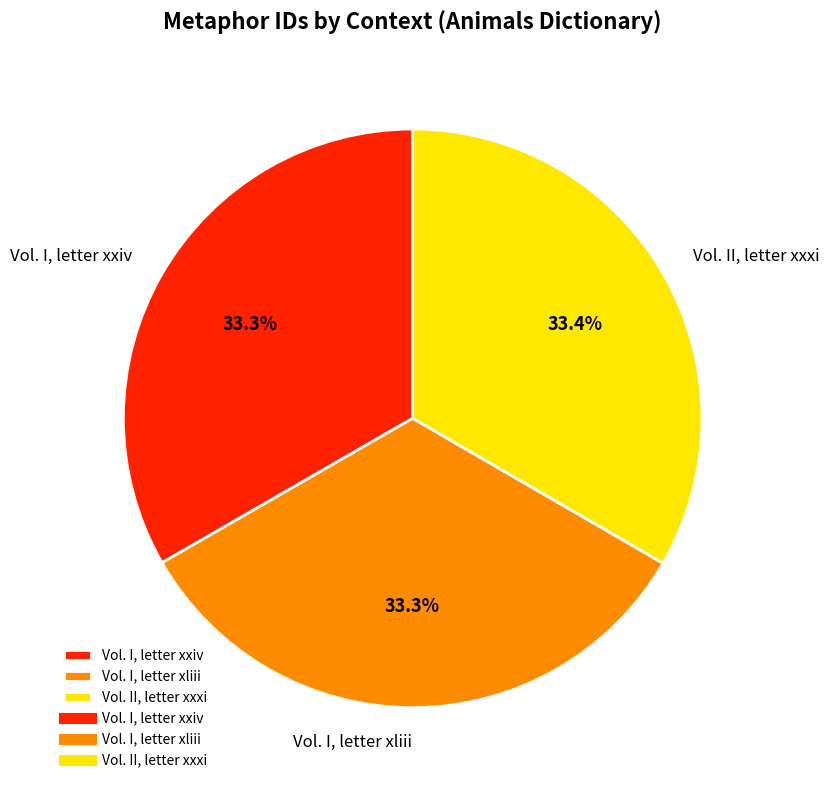

Combined, what portion of the pie is Vol. I, letter xxiv and Vol. I, letter xliii?

66.6%